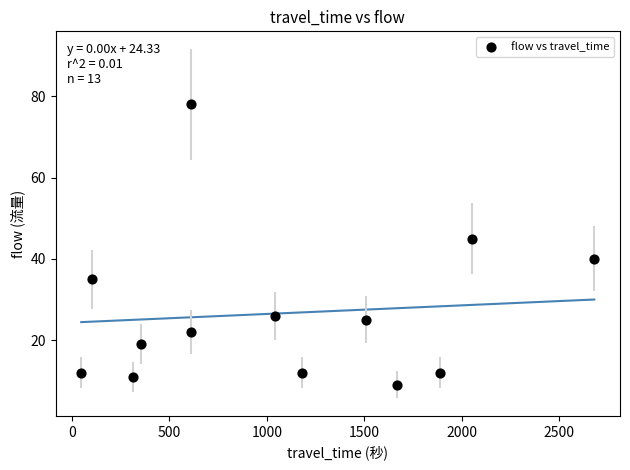

What Y value in the scatter plot is closest to 43?

45